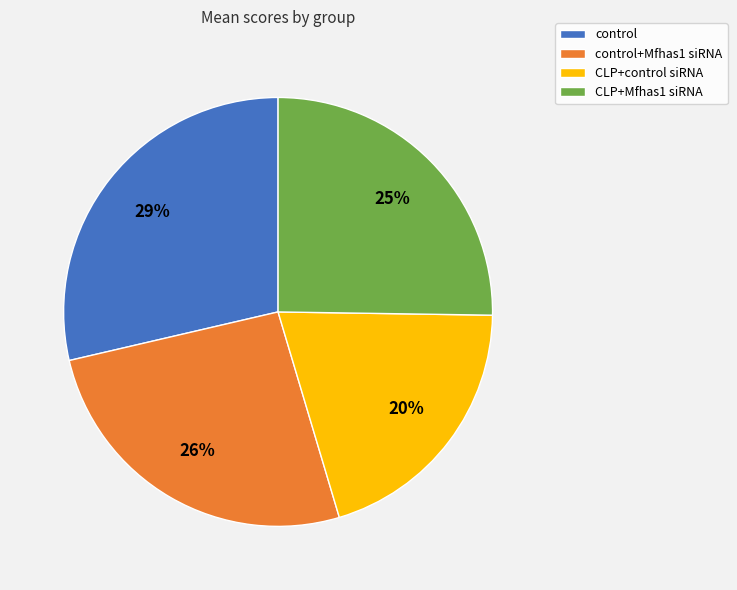

Do control and control+Mfhas1 siRNA together represent more than half of the pie?

Yes